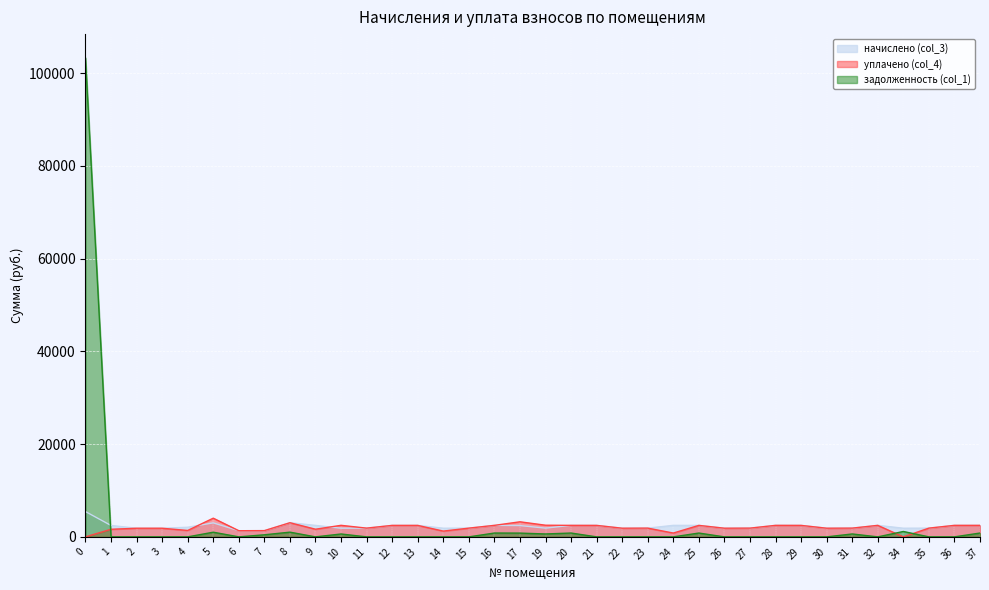

Rank the categories by уплачено (col_4) value from lowest to highest.

0, 34, 24, 14, 6, 7, 4, 1, 9, 2, 3, 22, 26, 30, 11, 15, 23, 27, 31, 35, 29, 12, 13, 21, 25, 16, 20, 28, 32, 36, 37, 10, 19, 8, 17, 5